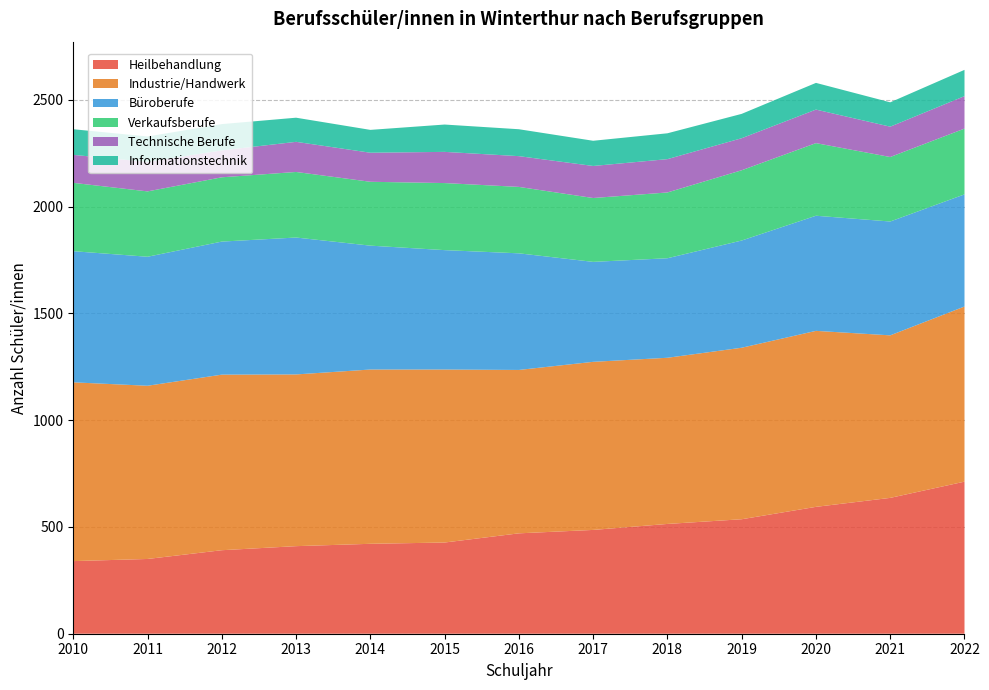

Reading left to right, transcribe all the data shown in this chart.

Heilbehandlung: 340	350	391	410	421	427	470	486	514	536	594	636	712
Industrie/Handwerk: 837	811	822	804	816	810	765	787	778	803	824	761	820
Büroberufe: 614	604	623	641	580	559	546	468	466	502	539	533	525
Verkaufsberufe: 320	306	301	307	299	314	311	299	308	329	340	302	308
Technische Berufe: 131	138	126	141	136	146	144	150	156	150	157	142	152
Informationstechnik: 120	119	123	113	107	128	126	118	121	114	125	114	123